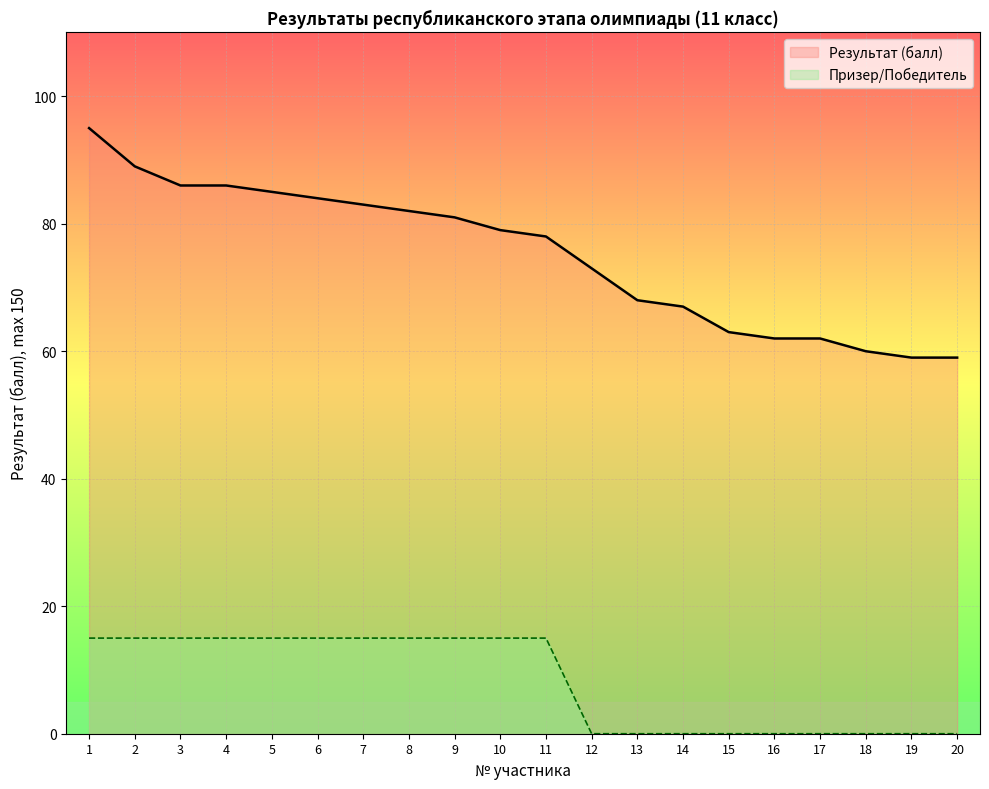

What is the average value of the Результат (балл) series?

75